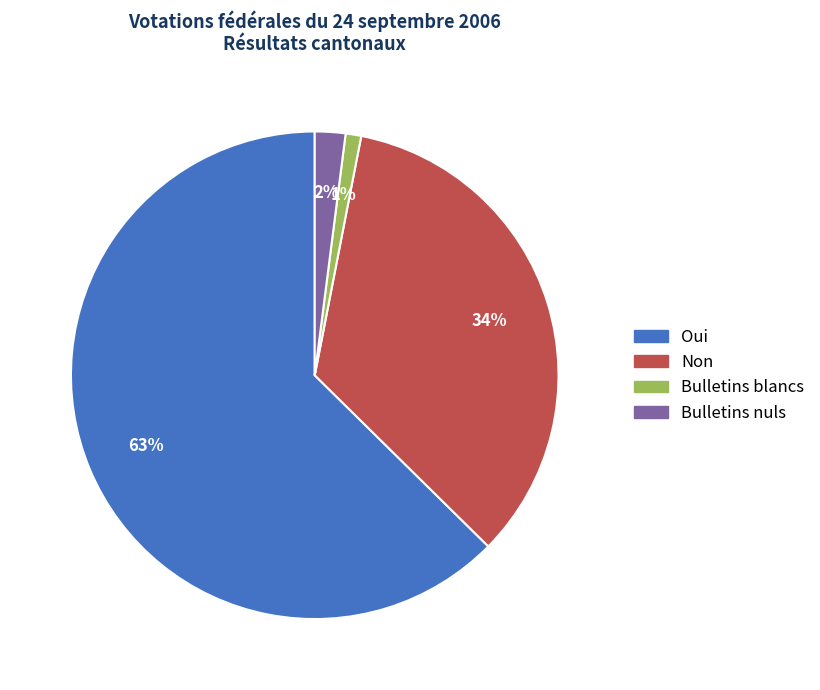

Count the number of slices in the pie.

4